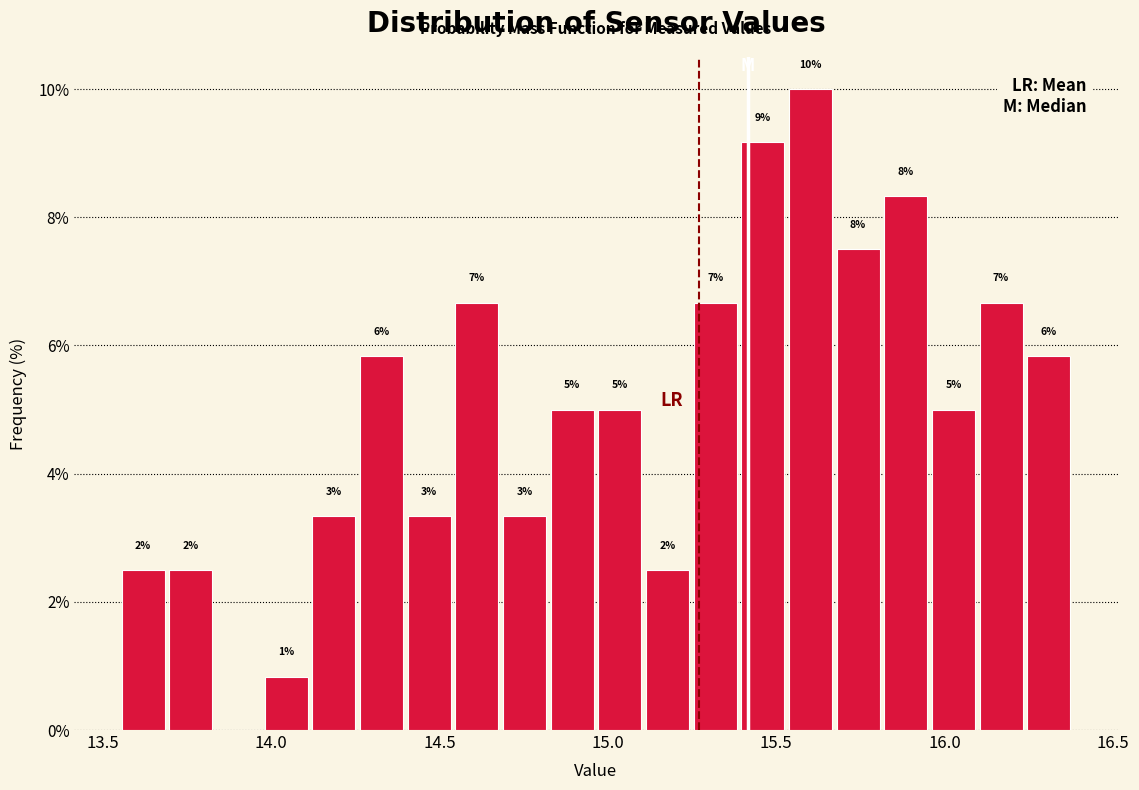

Read against the x-axis, roughly where is the centre of the tallest bar?

15.60